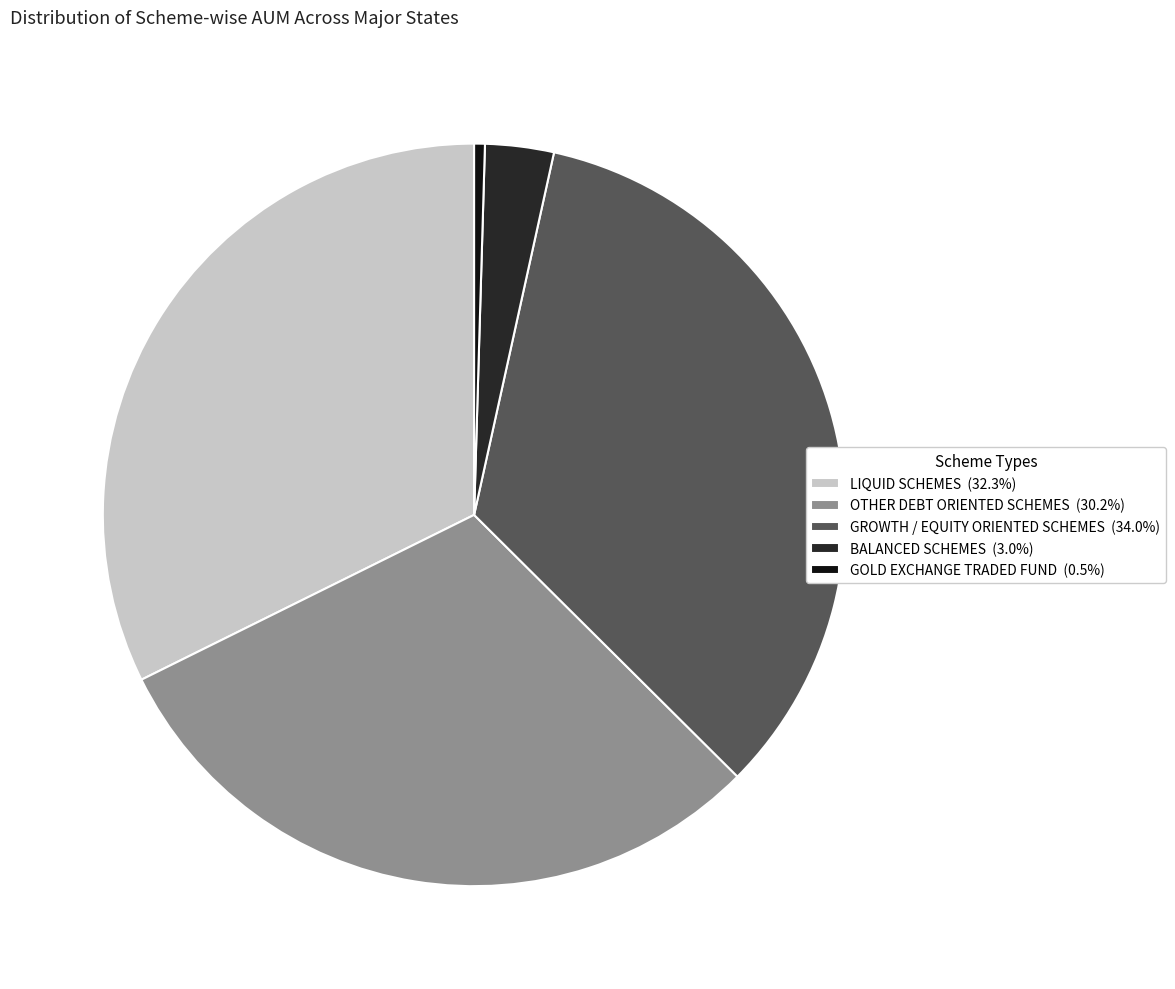

Count the number of slices in the pie.

5